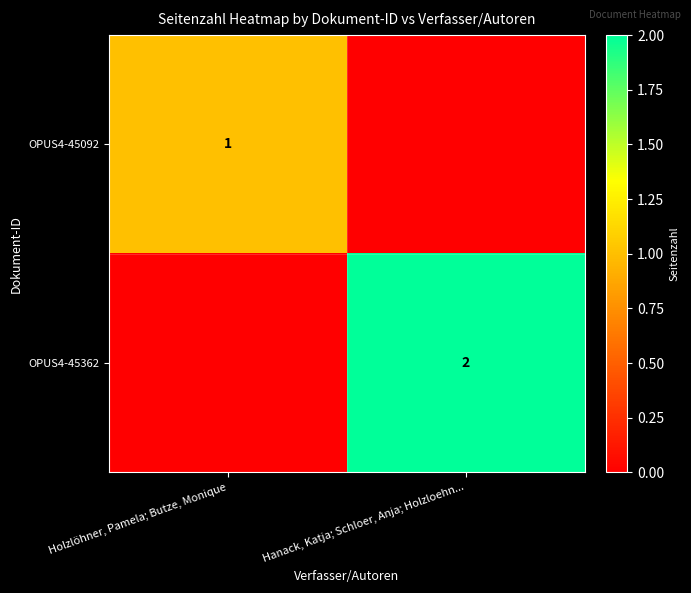

The value of OPUS4-45362 at Hanack, Katja; Schloer, Anja; Holzloehn... is 2. True or false?

True